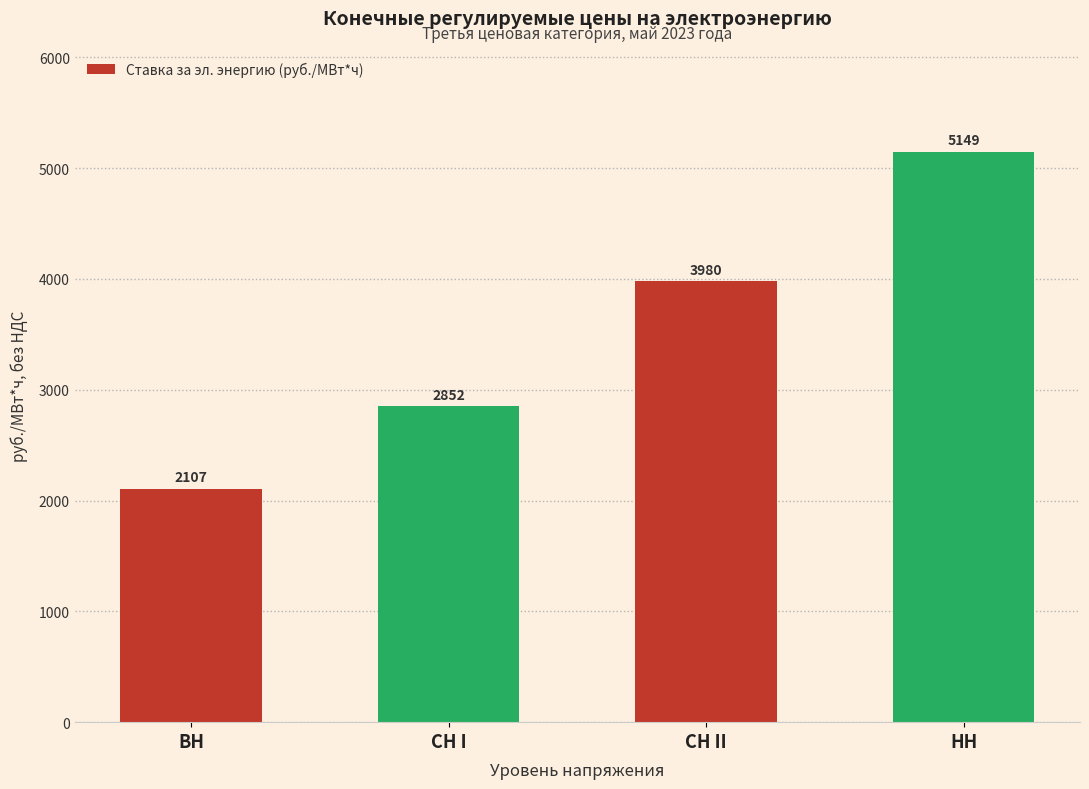

At which category does the chart reach its minimum across all series?

ВН